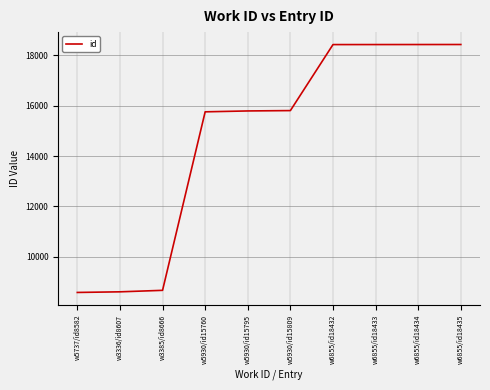

The value at w5930/id15760 is 22125. True or false?

False